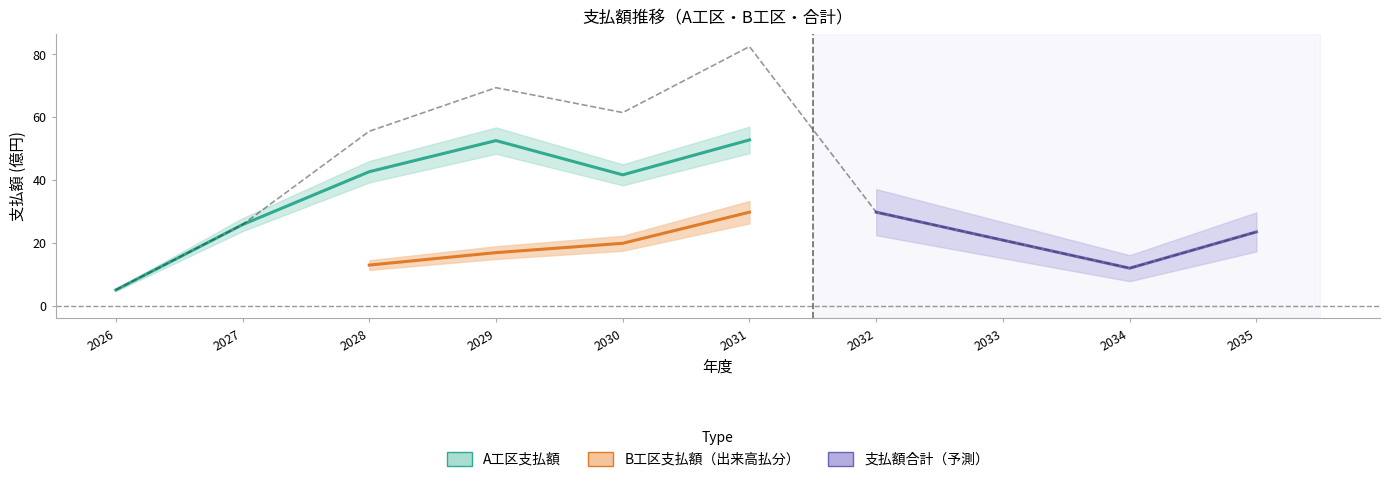

Rank the categories by value from highest to lowest.

2031, 2029, 2030, 2028, 2032, 2027, 2035, 2033, 2034, 2026